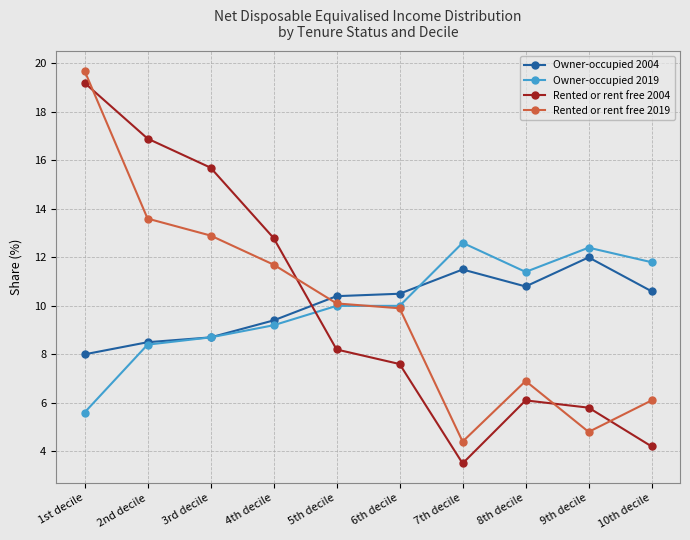

At how many categories does at least one series exceed 12?

6